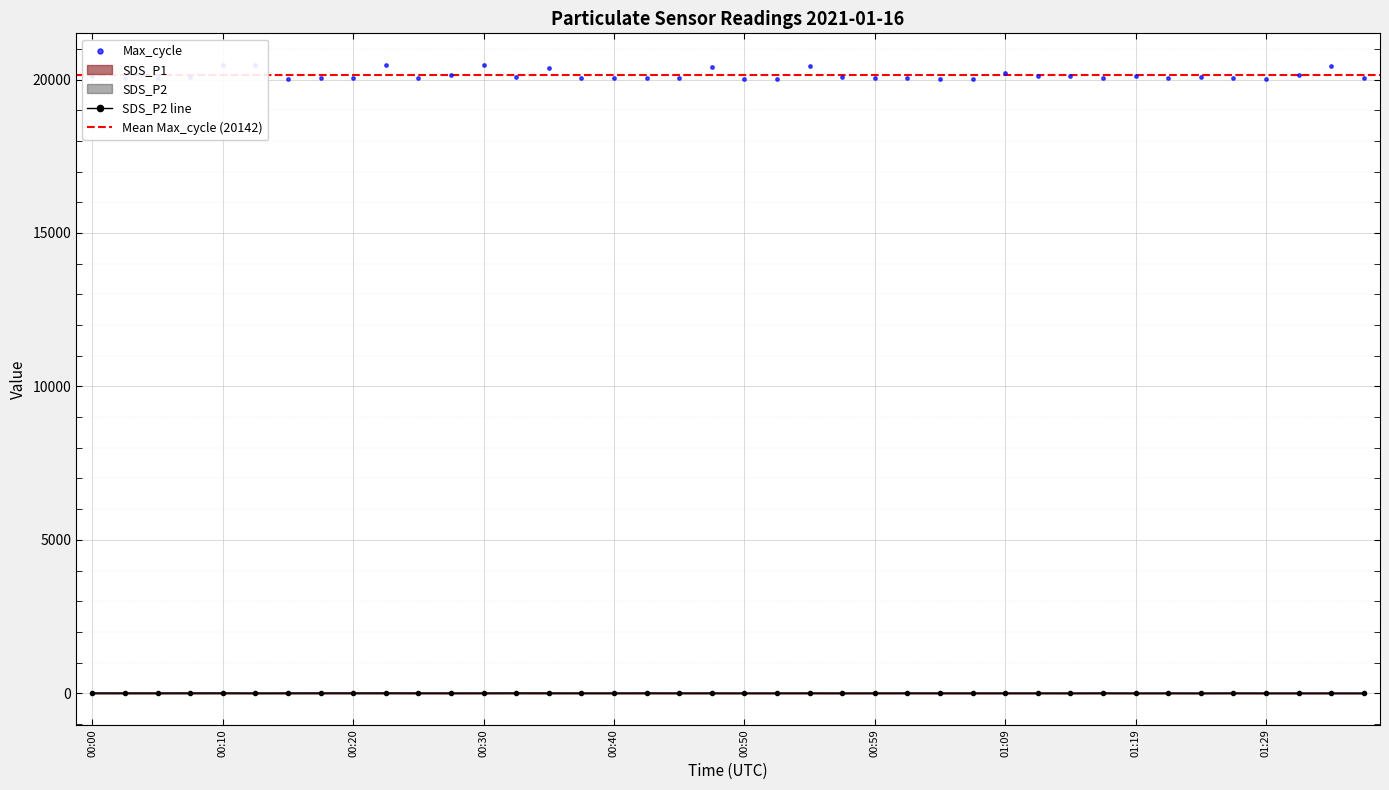

At which category is the sum across all series the highest?

00:10